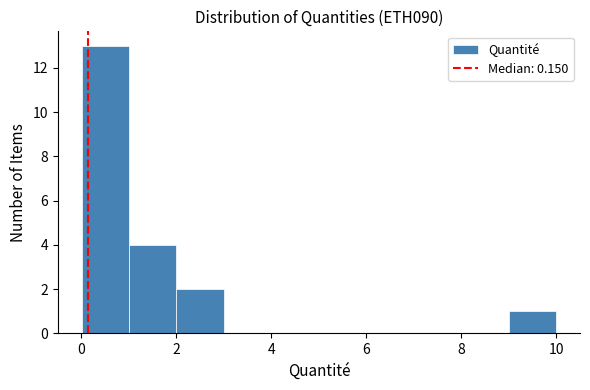

Reading left to right, transcribe this chart: for each bar, give the range it covers on the x-axis and its height. Neither the bar edges nor the heights are printed on the chart, so give them approximately, as read against the axes.

0 to 1: 13
1 to 2: 4
2 to 3: 2
3 to 4: 0
4 to 5: 0
5 to 6: 0
6 to 7: 0
7 to 8: 0
8 to 9: 0
9 to 10: 1